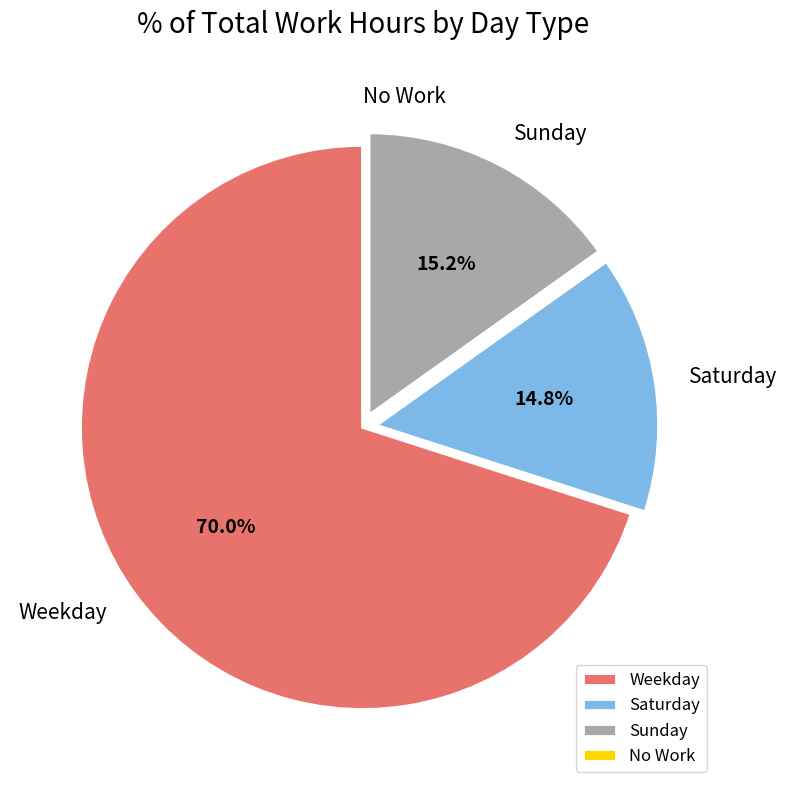

Which category accounts for the majority?

Weekday